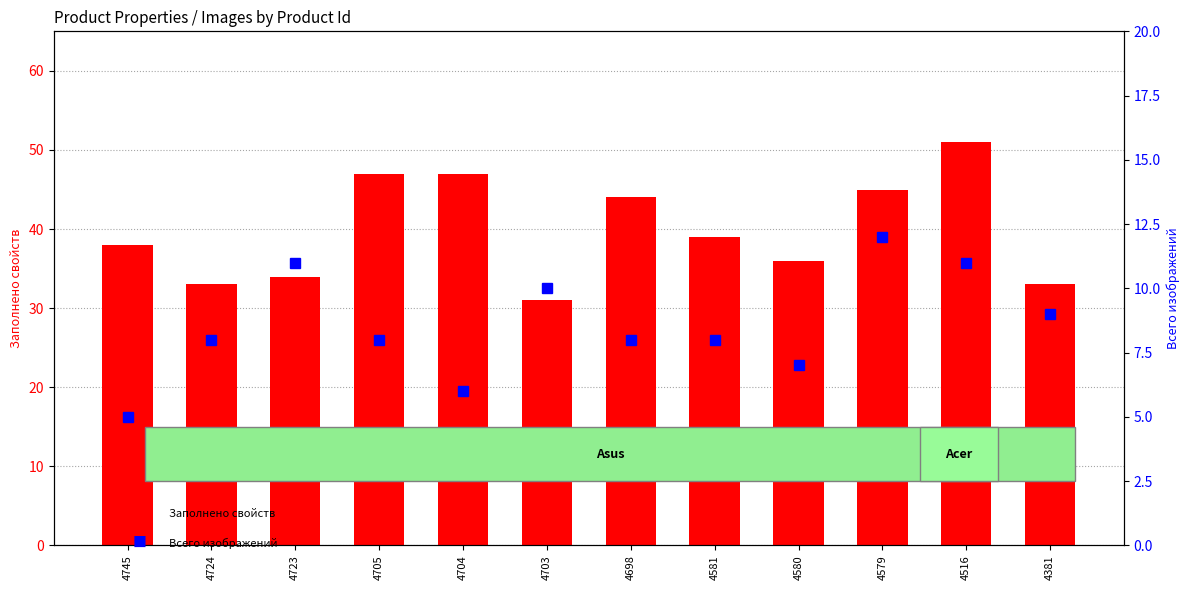

What is the average value of the Заполнено свойств series?

40